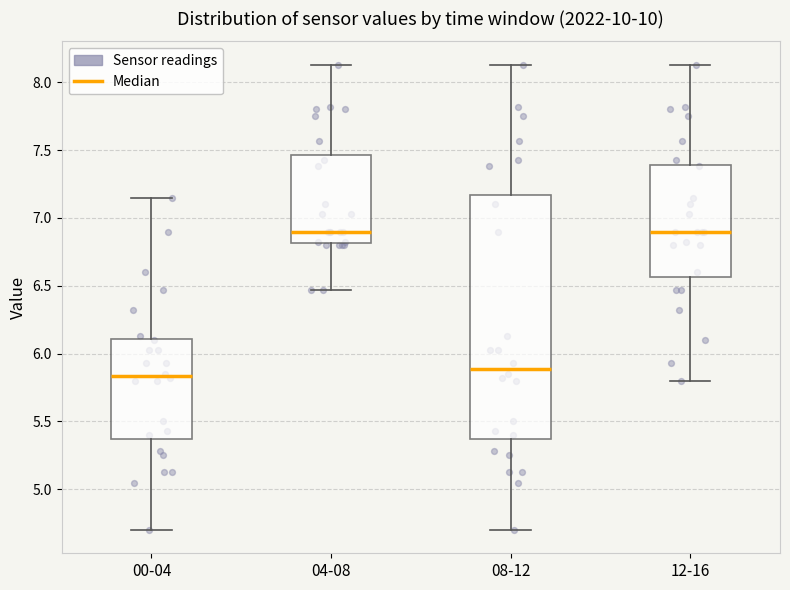

Where is the lower edge of the box for 00-04 on the y-axis? The values are not printed on the chart, so give them approximately, as read against the axis.

5.35